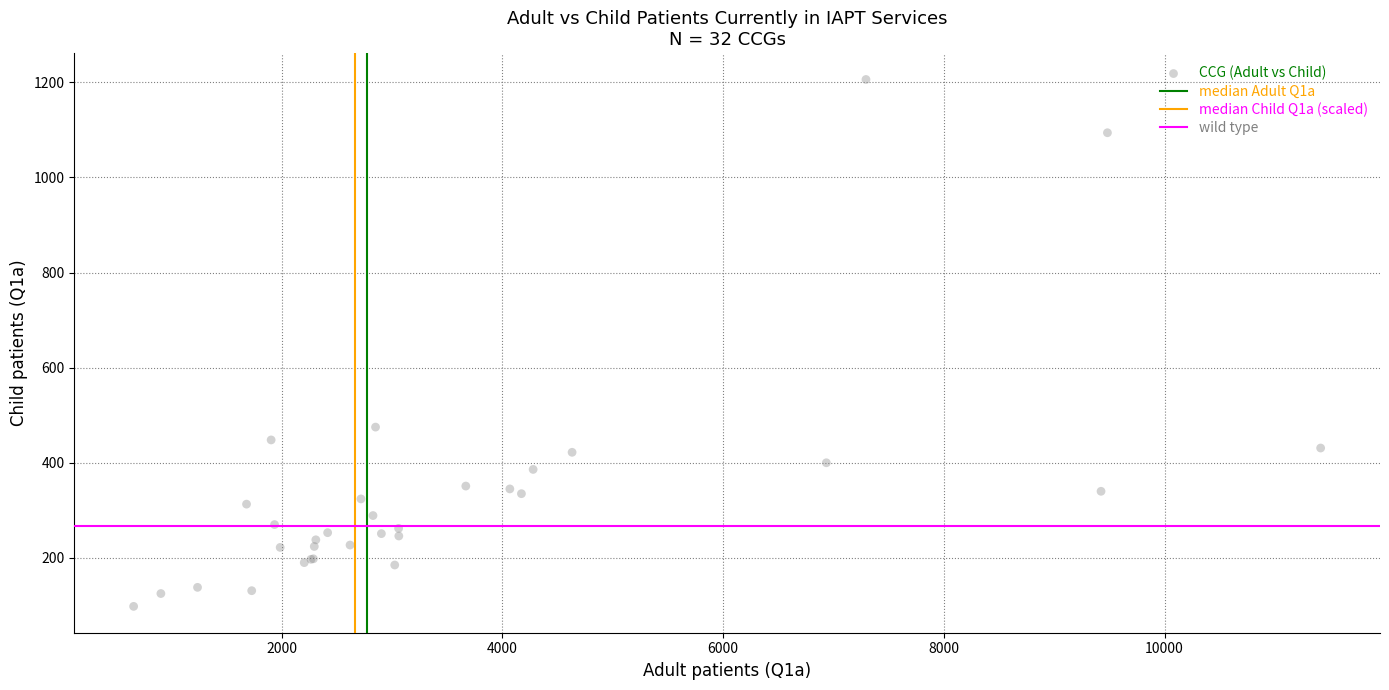

What Y value in the scatter plot is closest to 652?

475